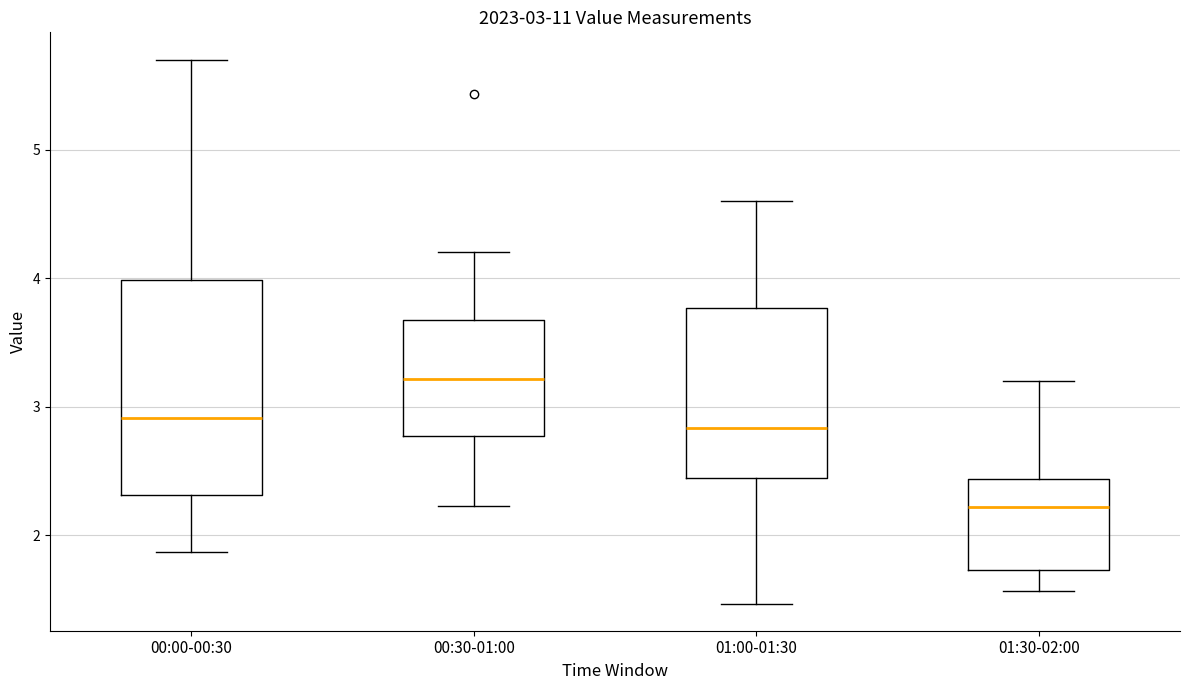

Which box is the tallest, from its lower edge to its upper edge?

00:00-00:30